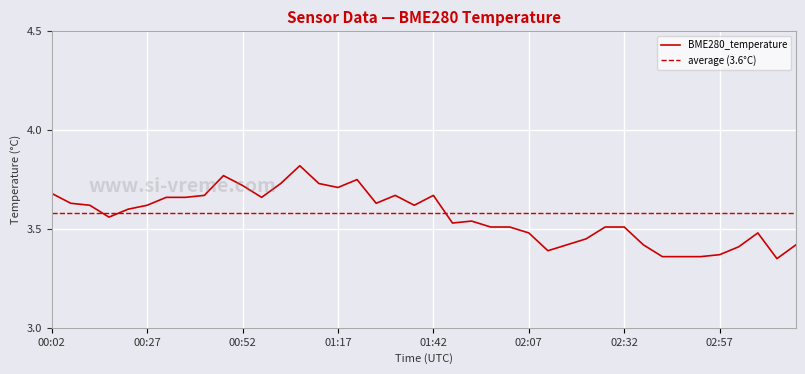

At which category does the data reach its first local valley?

00:17